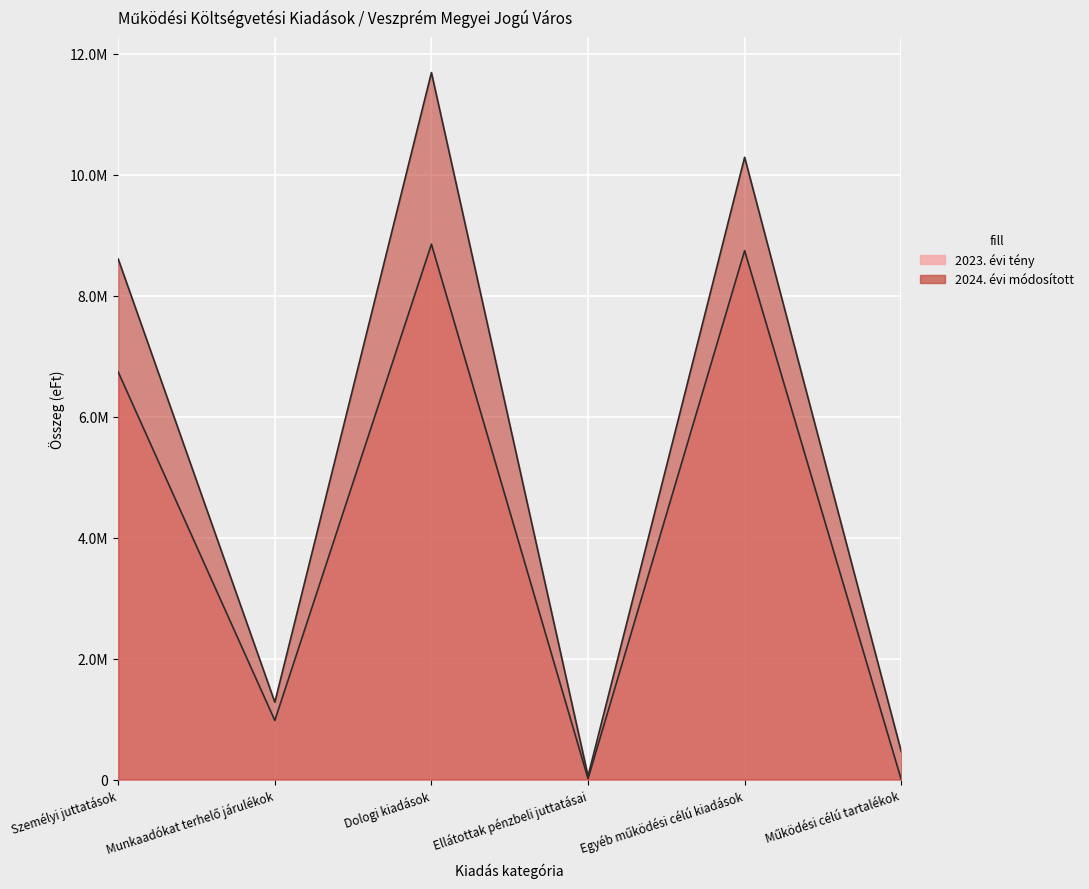

Read the 2023. évi tény value at Ellátottak pénzbeli juttatásai.

14059